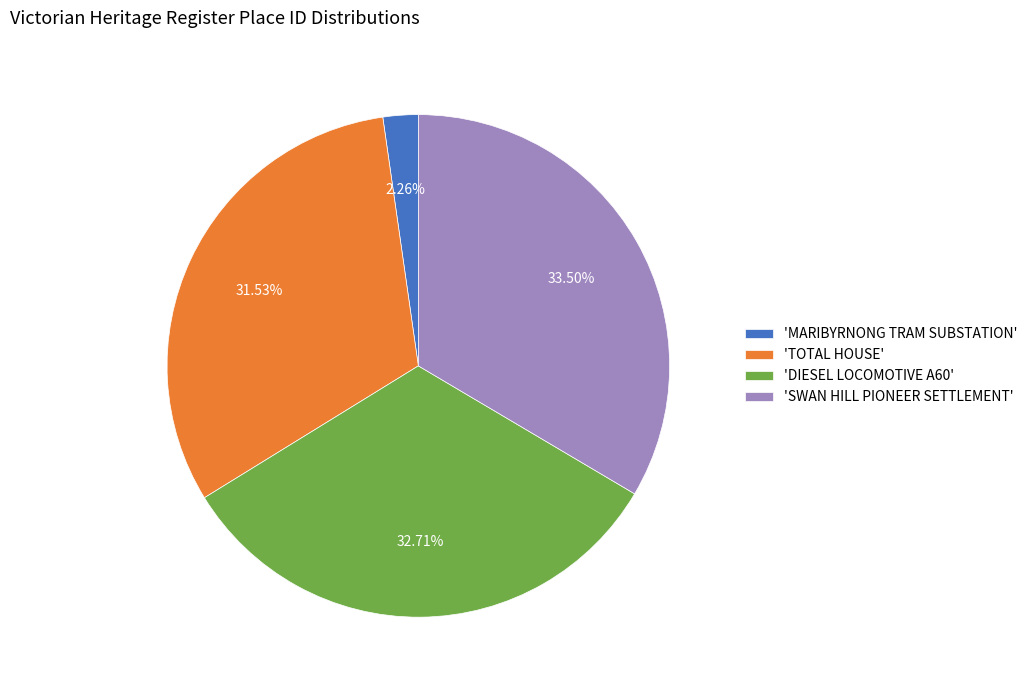

Which has a higher value, 'TOTAL HOUSE' or 'SWAN HILL PIONEER SETTLEMENT'?

'SWAN HILL PIONEER SETTLEMENT'